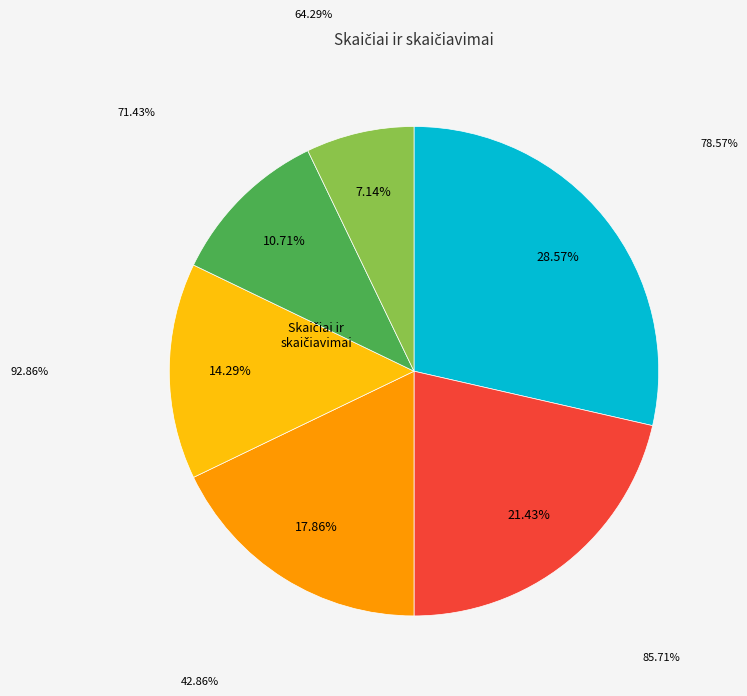

Do Kęstutis Masiliauskas and Viktorija Dauginytė together represent more than half of the pie?

No